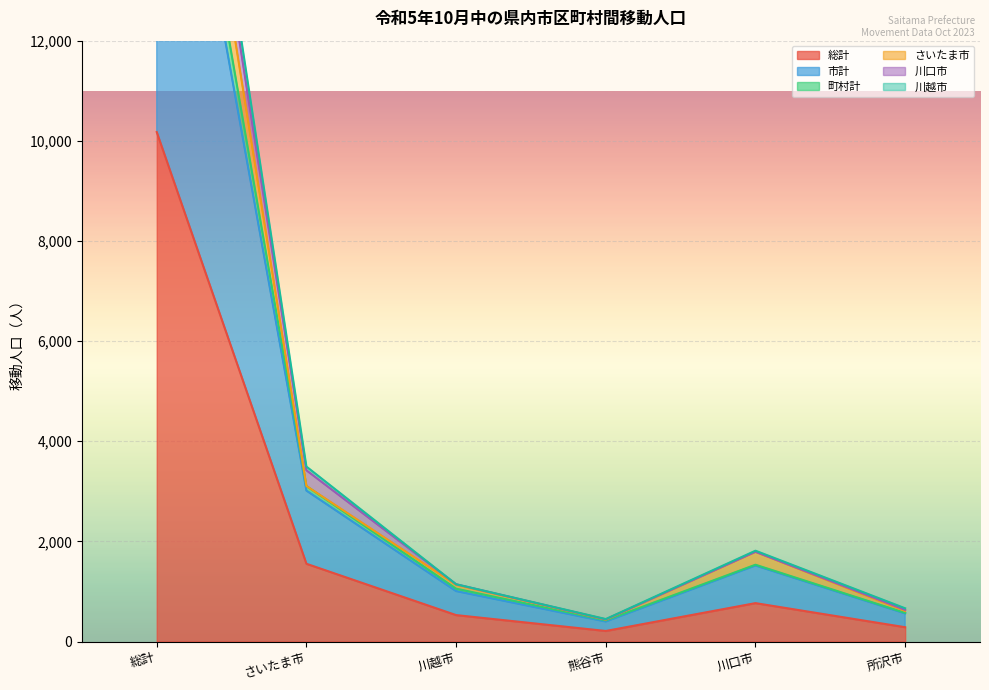

What is the greatest value displayed?

23094